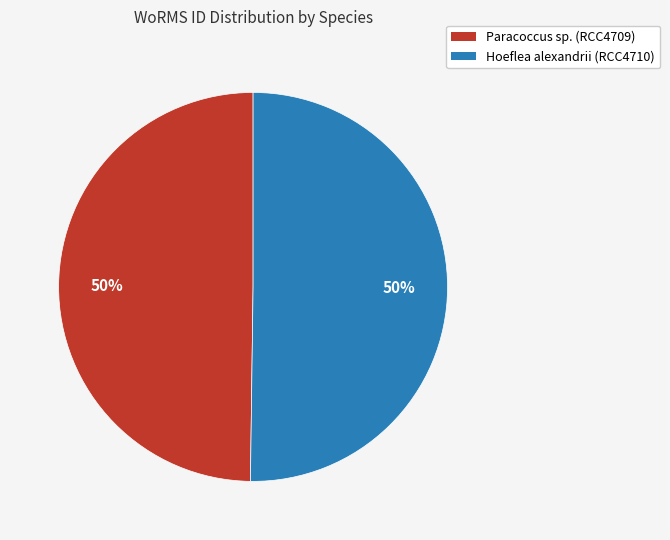

Combined, do Hoeflea alexandrii and Paracoccus sp. account for over 50%?

Yes